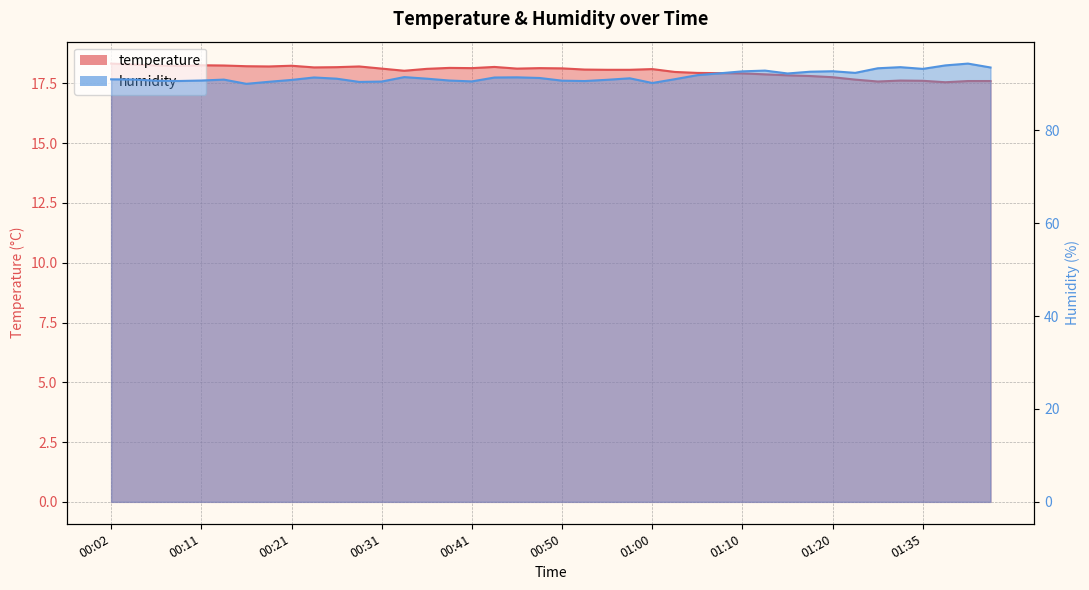

How many lines are shown in the chart?

2